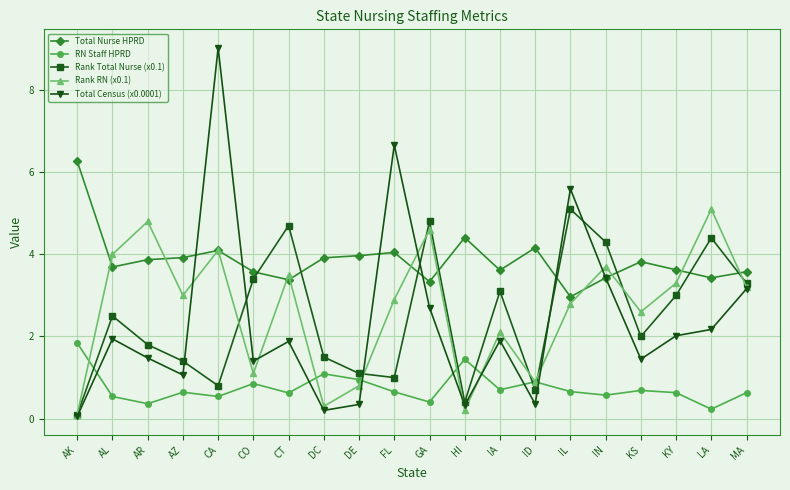

After their last crossing, which series has the higher values: Rank Total Nurse (x0.1) or Total Nurse HPRD?

Total Nurse HPRD